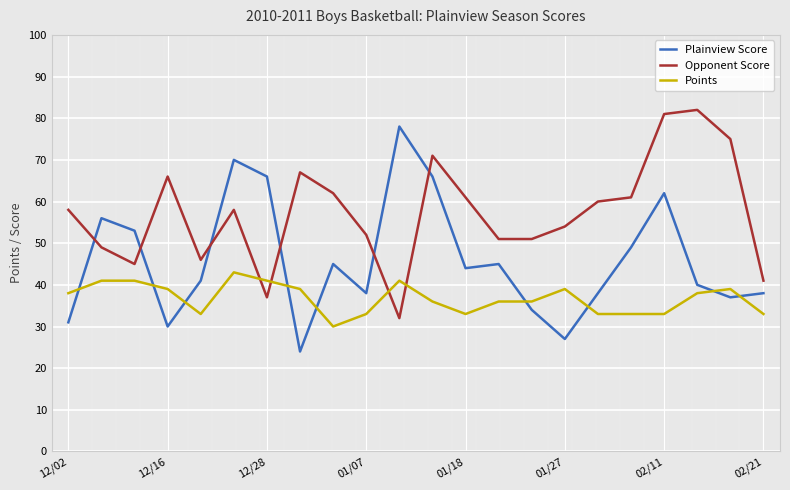

What is the smallest value displayed?

24